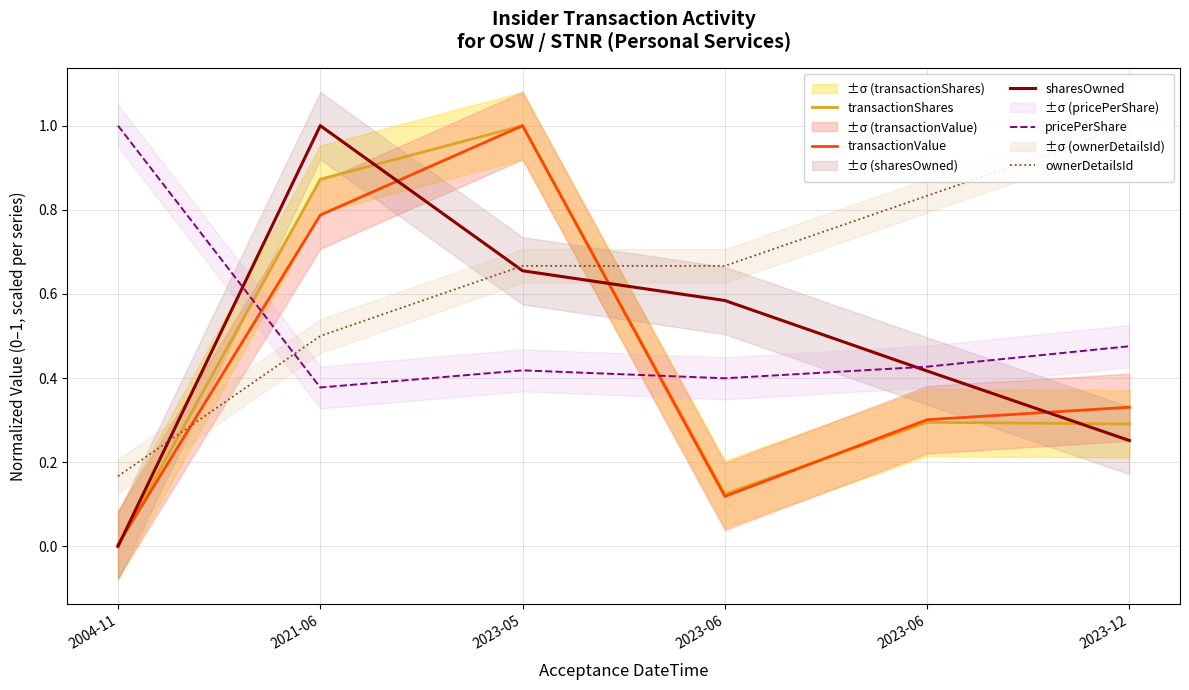

How many values in sharesOwned are above zero?

5